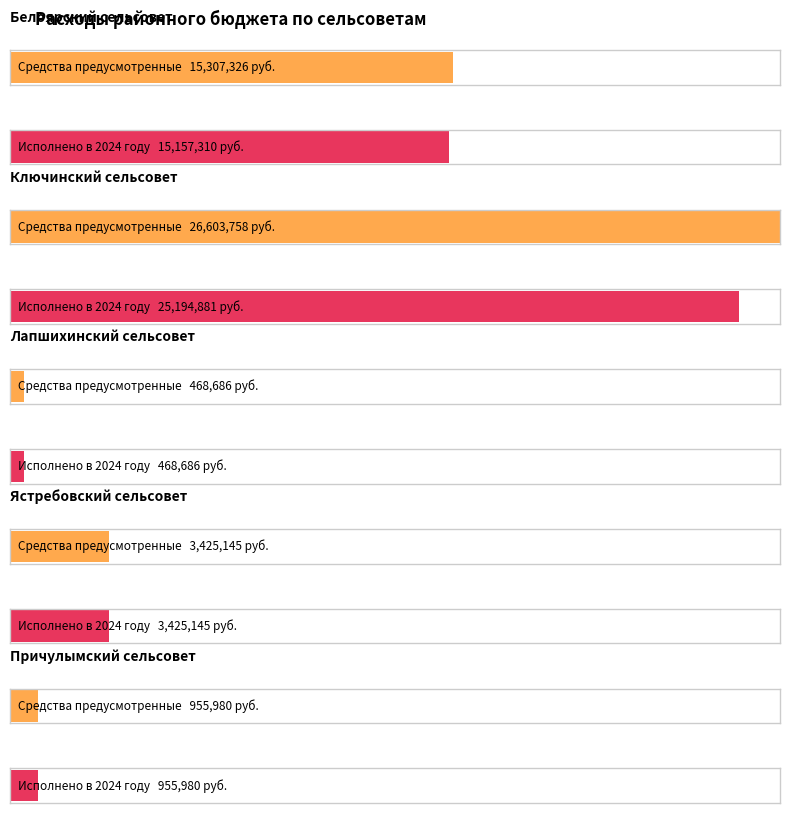

Reading left to right, extract all data points from this chart.

Средства предусмотренные: Белоярский сельсовет=15307326.2	Ключинский сельсовет=26603758.3	Лапшихинский сельсовет=468686.4	Ястребовский сельсовет=3425145.2	Причулымский сельсовет=955979.7
Исполнено в 2024 году: Белоярский сельсовет=15157310.2	Ключинский сельсовет=25194880.9	Лапшихинский сельсовет=468686.4	Ястребовский сельсовет=3425145.2	Причулымский сельсовет=955979.7